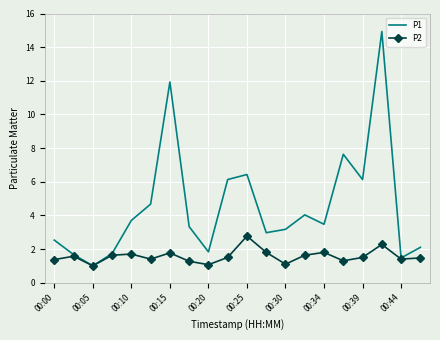

How many values in the P2 series exceed 1?

19